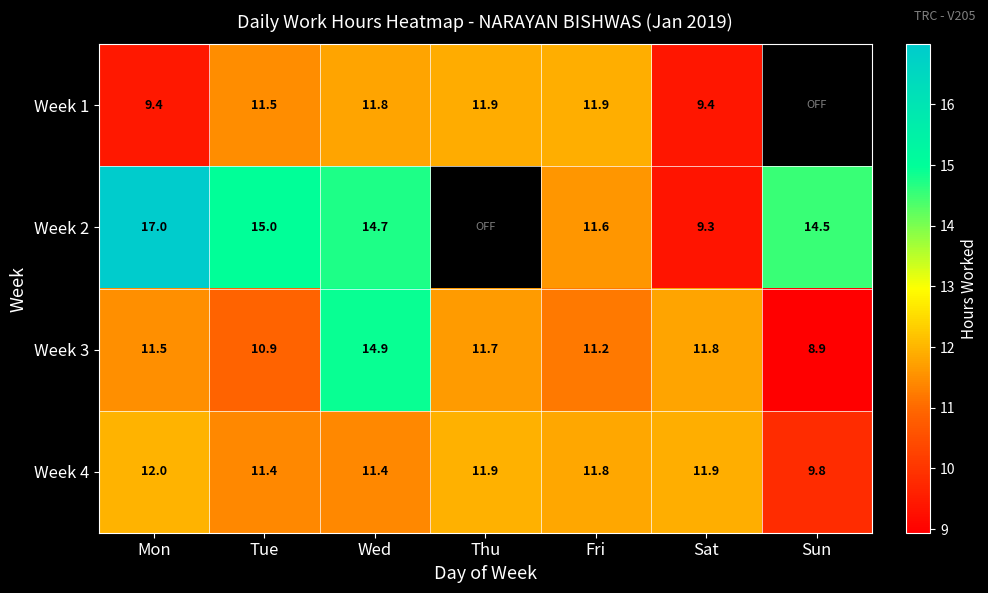

Between Fri and Sat, which is larger?

Fri